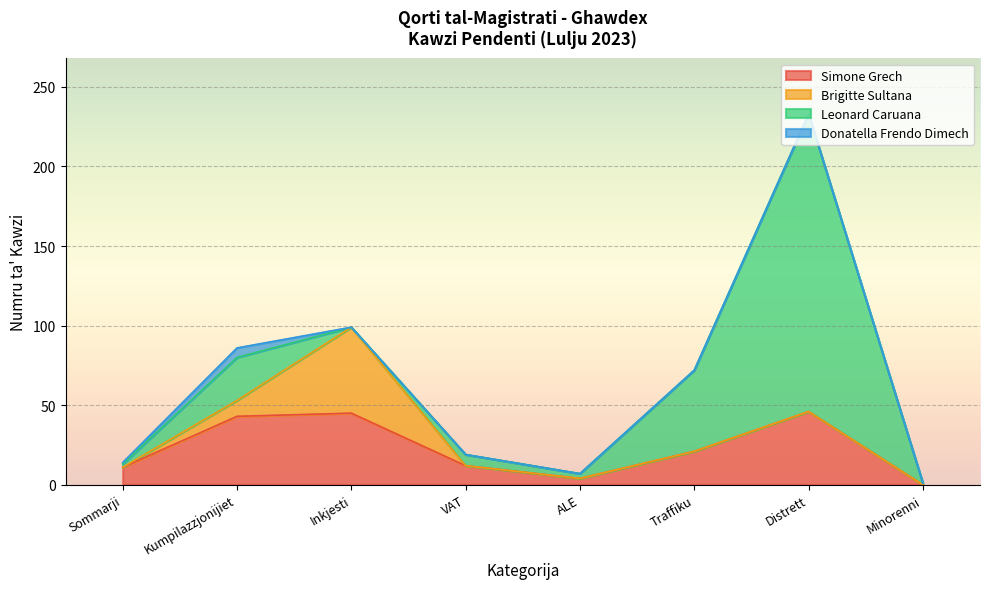

List the series in order of their overall mean, lowest first.

Donatella Frendo Dimech, Brigitte Sultana, Simone Grech, Leonard Caruana